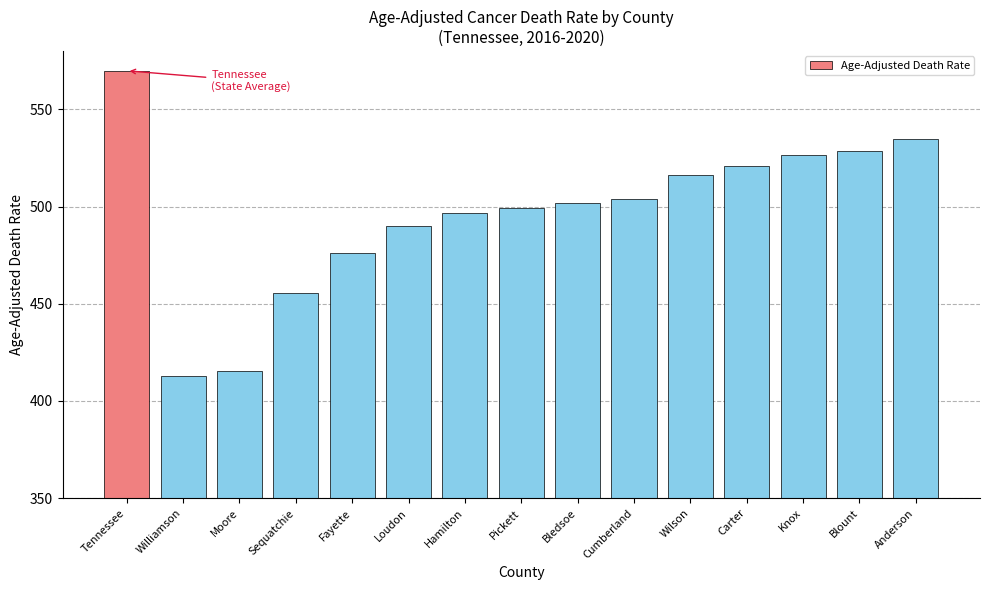

How many bars are there in total?

15